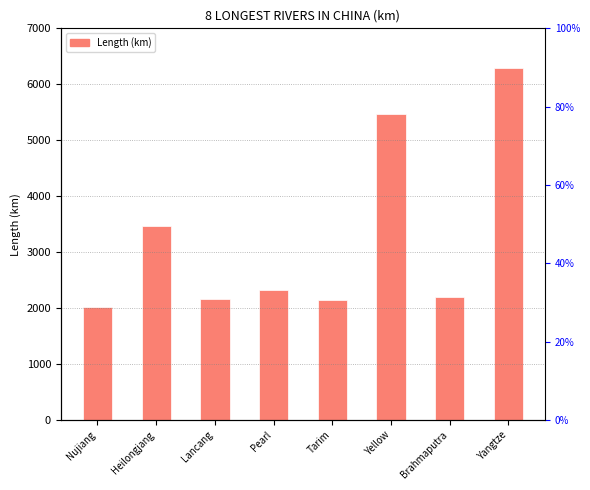

Rank the categories by value from highest to lowest.

Yangtze, Yellow, Heilongjang, Pearl, Brahmaputra, Lancang, Tarim, Nujiang